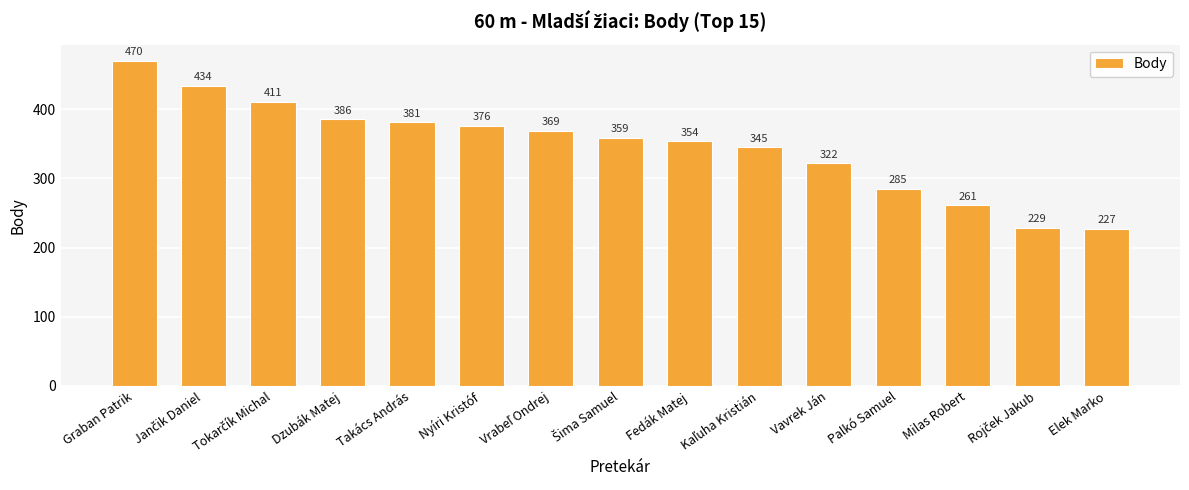

What is the label of the 11th bar from the left?

Vavrek Ján